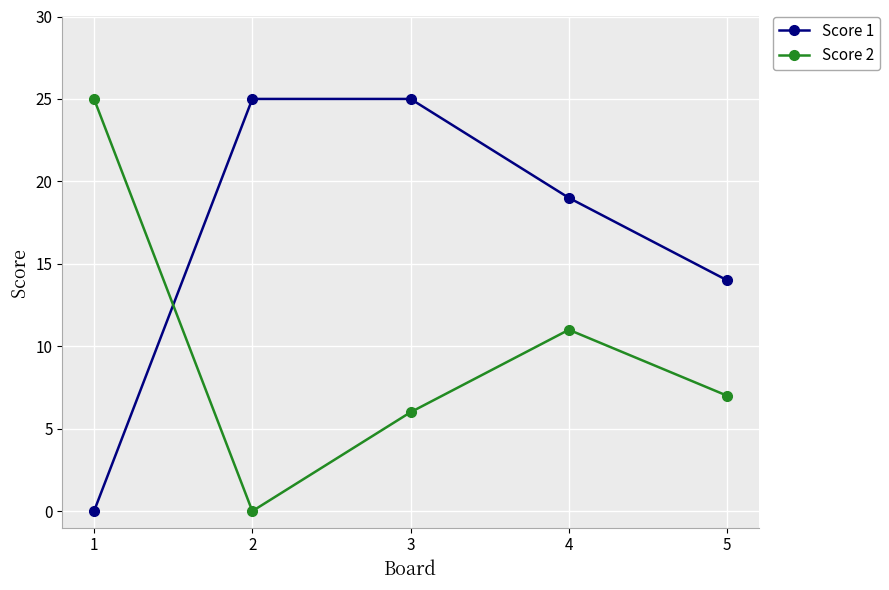

How many distinct data groups are displayed?

2